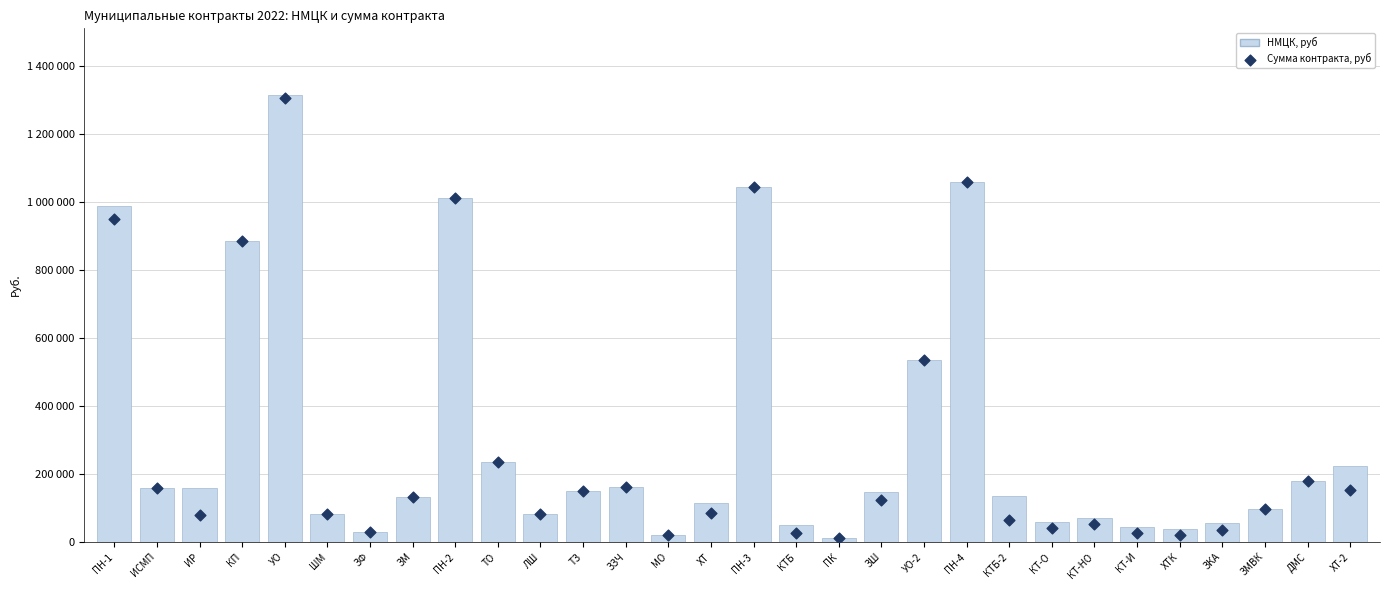

At which category is the sum across all series the highest?

УО